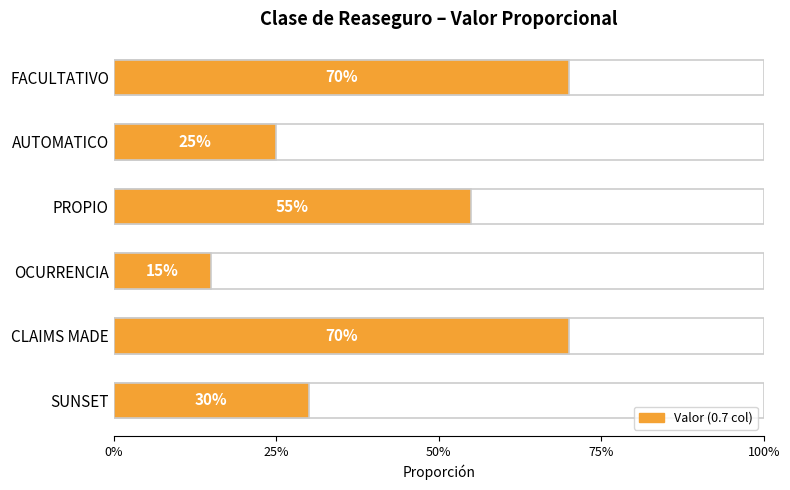

What is the value of the 6th bar from the left?

0.3